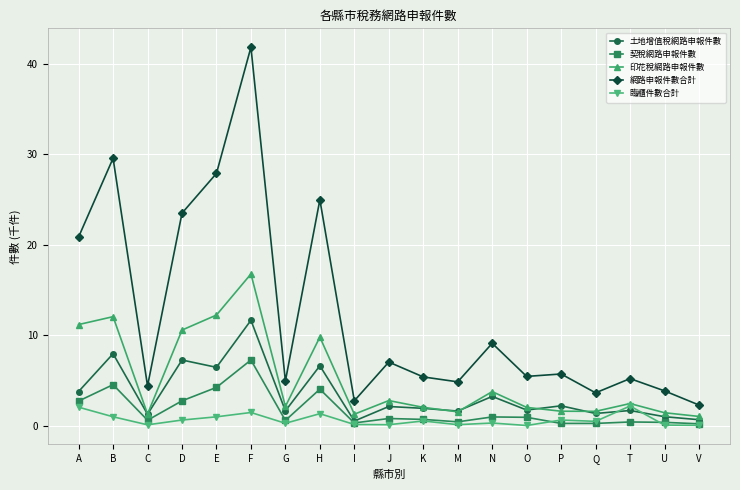

What are all the series names shown in the legend?

土地增值稅網路申報件數, 契稅網路申報件數, 印花稅網路申報件數, 網路申報件數合計, 臨櫃件數合計